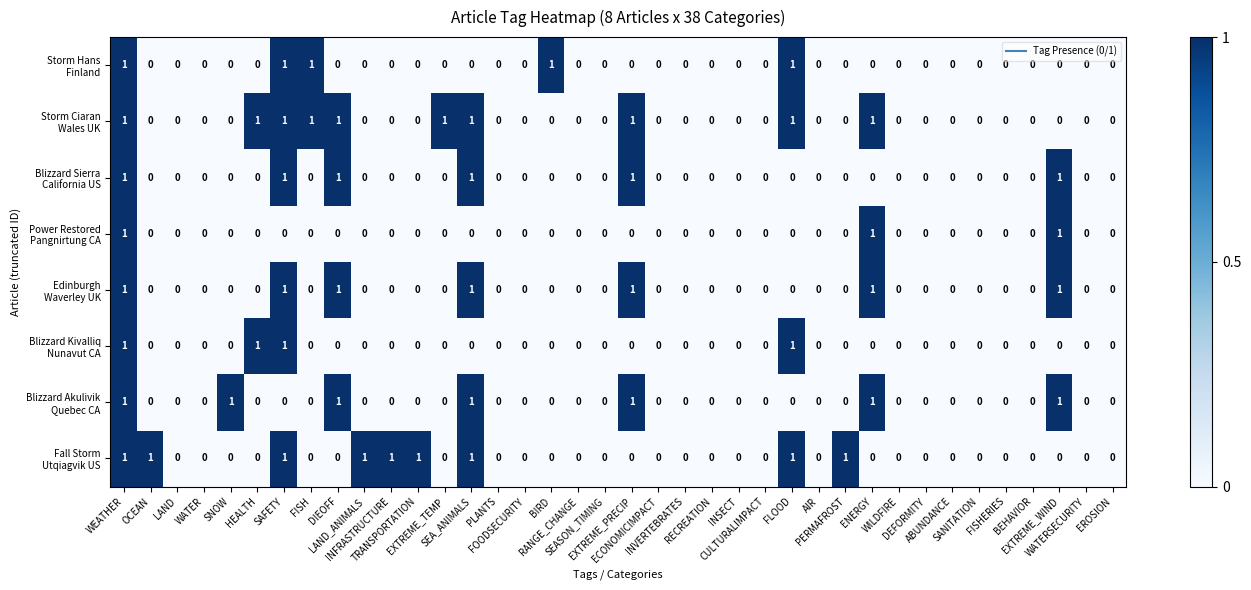

At which category is the sum across all series the highest?

WEATHER